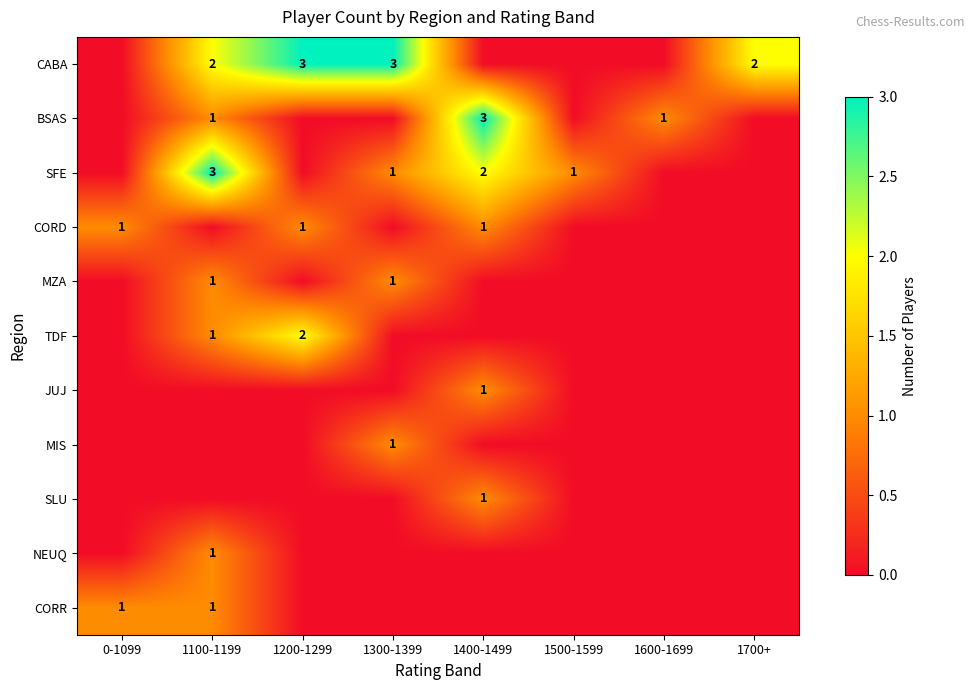

The value of SLU at 0-1099 is 0. True or false?

True